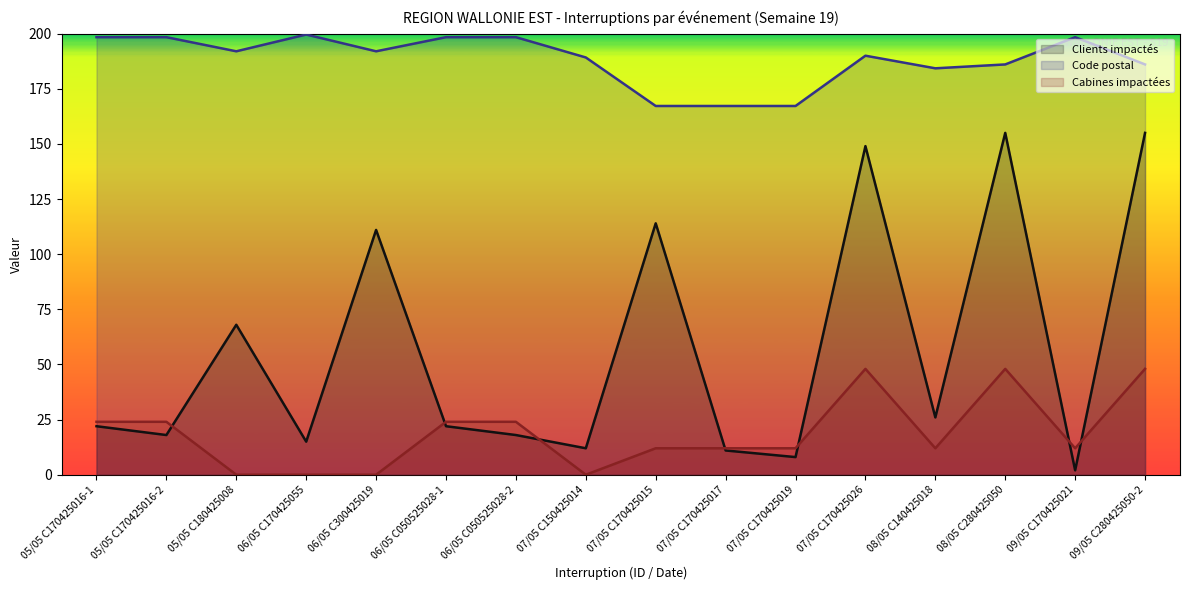

The value of Code postal at 07/05 C170425026 is 58.7. True or false?

False